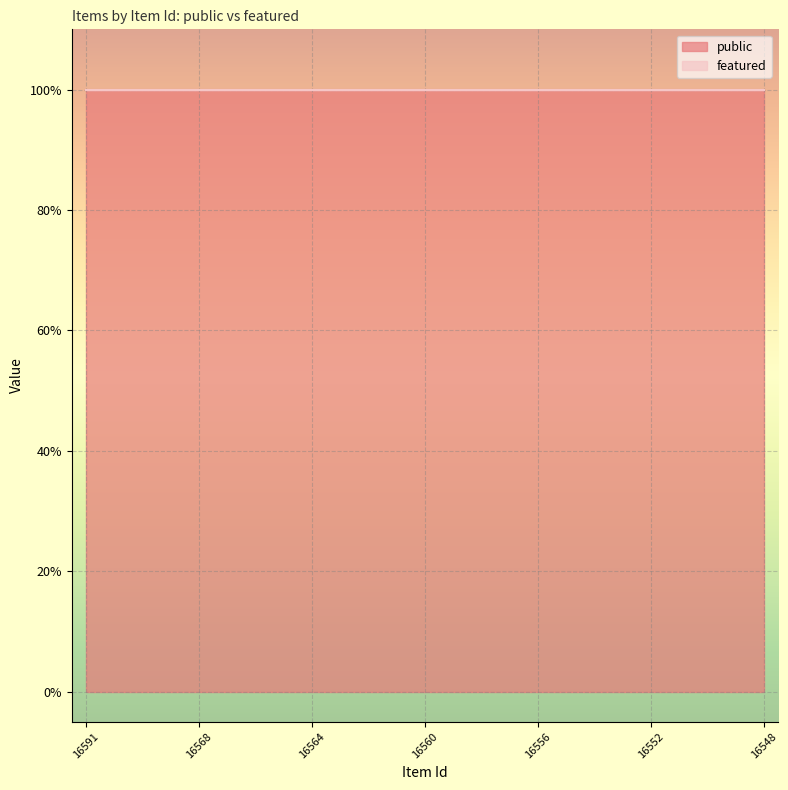

True or false: featured and public intersect in this chart.

False